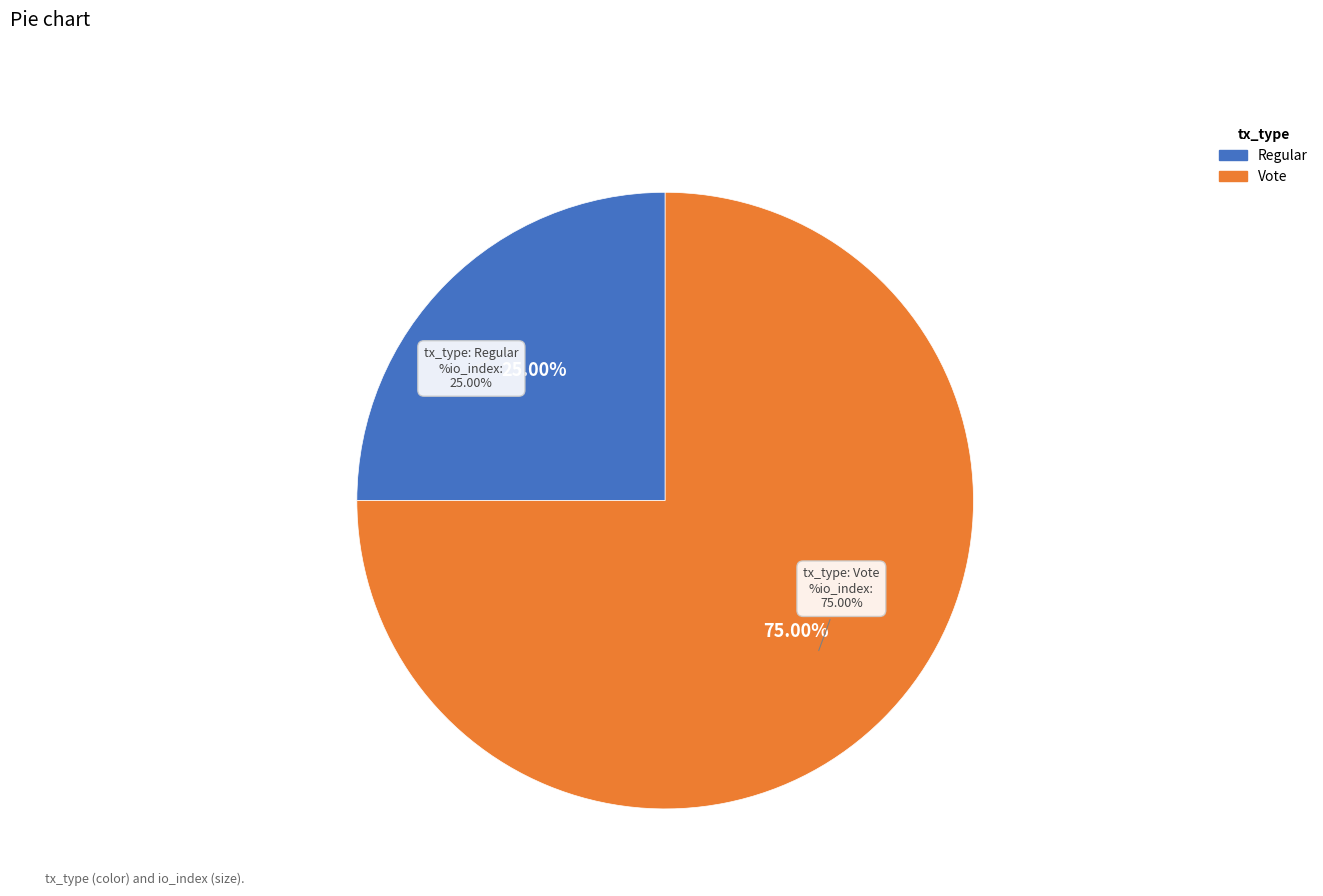

To the nearest percent, what is the combined percentage of Vote and Regular?

100%